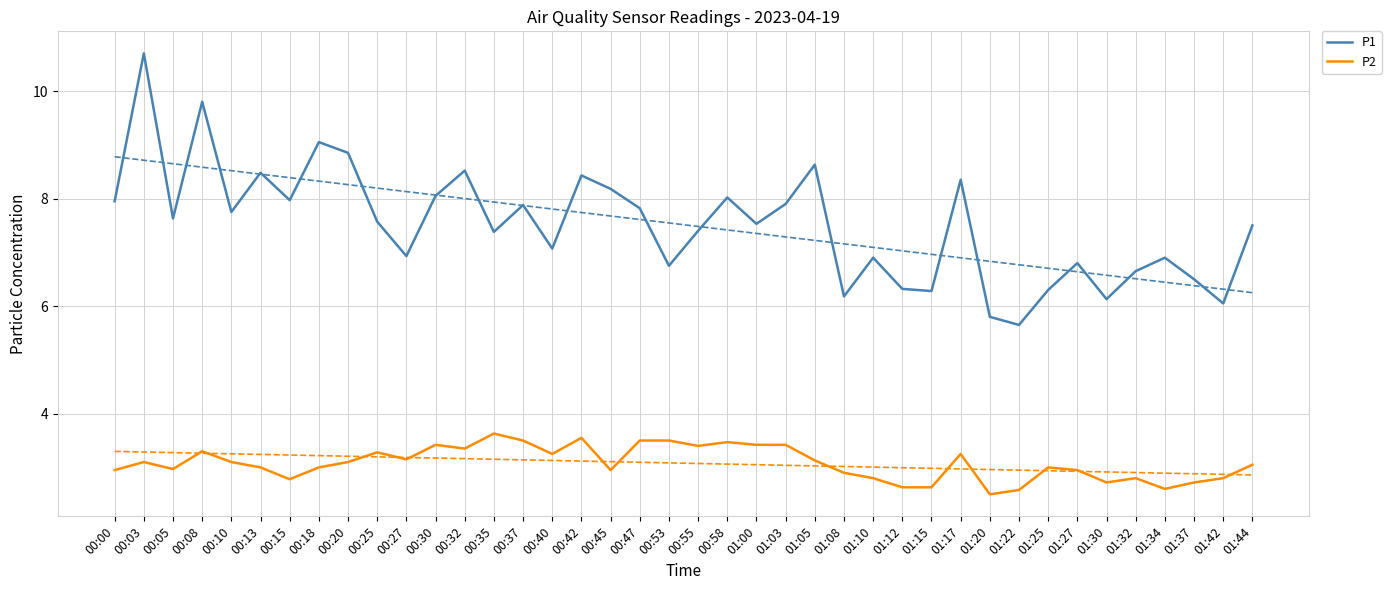

Reading right to left, transcribe all the data shown in this chart.

P1: 7.5	6.0	6.5	6.9	6.7	6.1	6.8	6.3	5.7	5.8	8.3	6.3	6.3	6.9	6.2	8.6	7.9	7.5	8.0	7.4	6.8	7.8	8.2	8.4	7.1	7.9	7.4	8.5	8.1	6.9	7.6	8.8	9.1	8.0	8.5	7.8	9.8	7.6	10.7	8.0
P2: 3.0	2.8	2.7	2.6	2.8	2.7	3.0	3.0	2.6	2.5	3.2	2.6	2.6	2.8	2.9	3.1	3.4	3.4	3.5	3.4	3.5	3.5	3.0	3.5	3.2	3.5	3.6	3.4	3.4	3.1	3.3	3.1	3.0	2.8	3.0	3.1	3.3	3.0	3.1	3.0